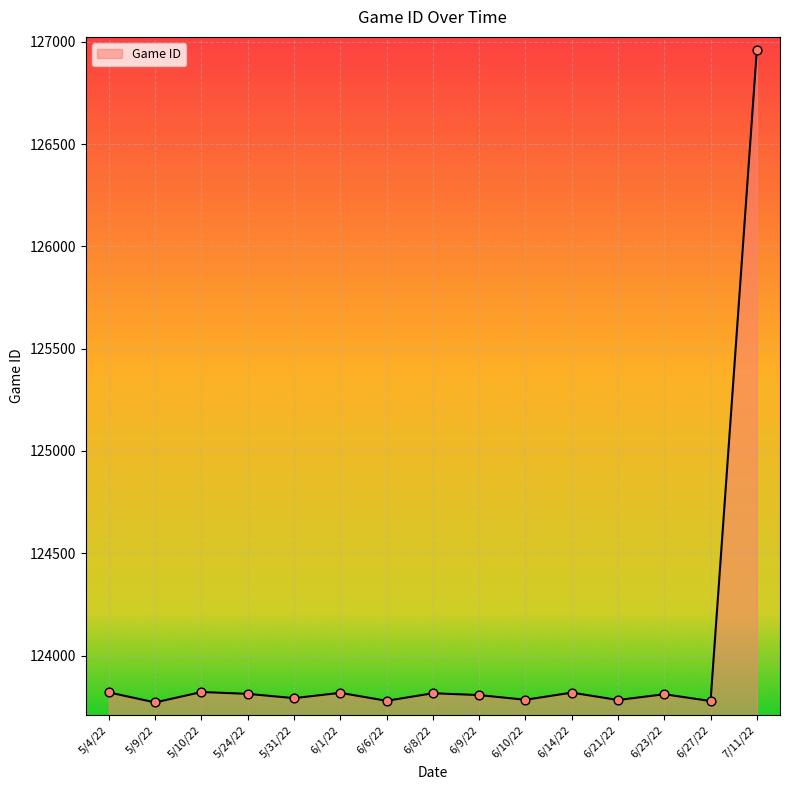

Approximately how many times larger is the value at 6/14/22 compared to 6/9/22?

1.0